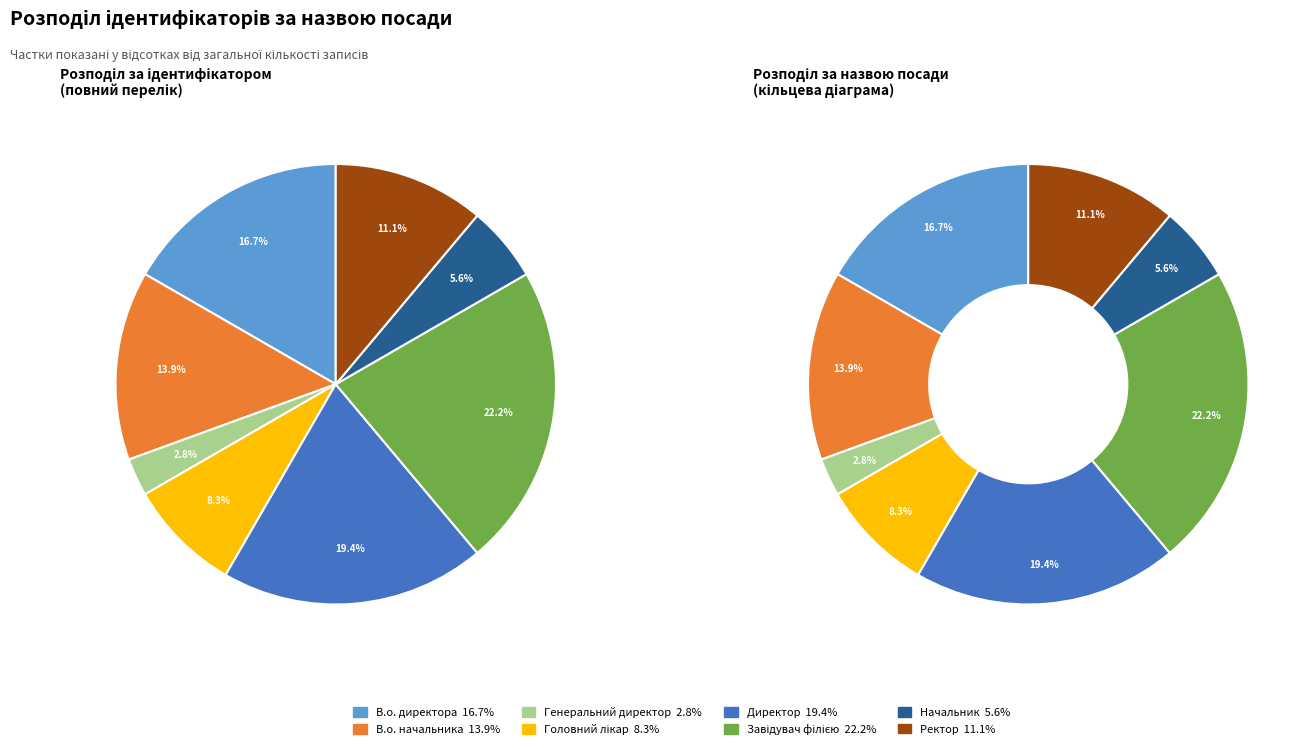

Which slice is the largest?

Завідувач філією